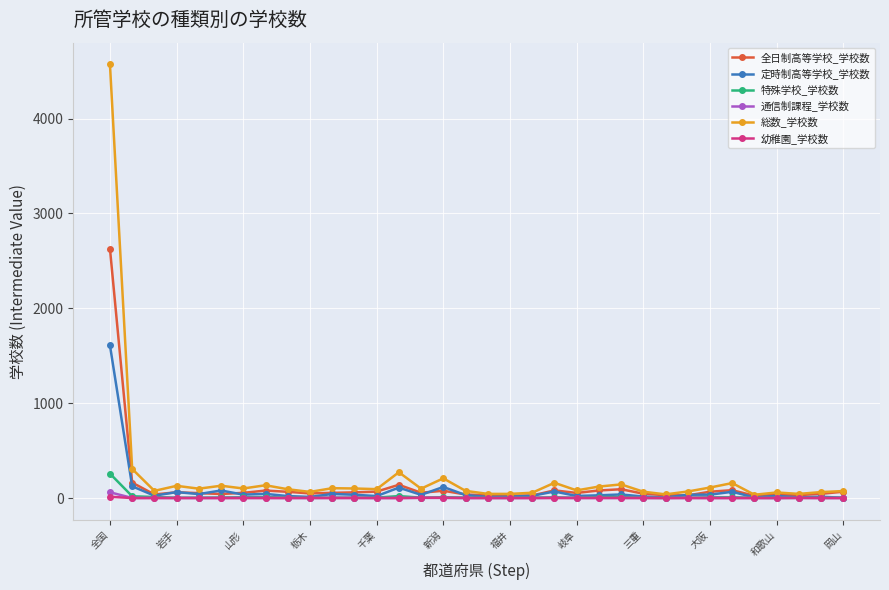

How many values in the 全日制高等学校_学校数 series are below 55?

16